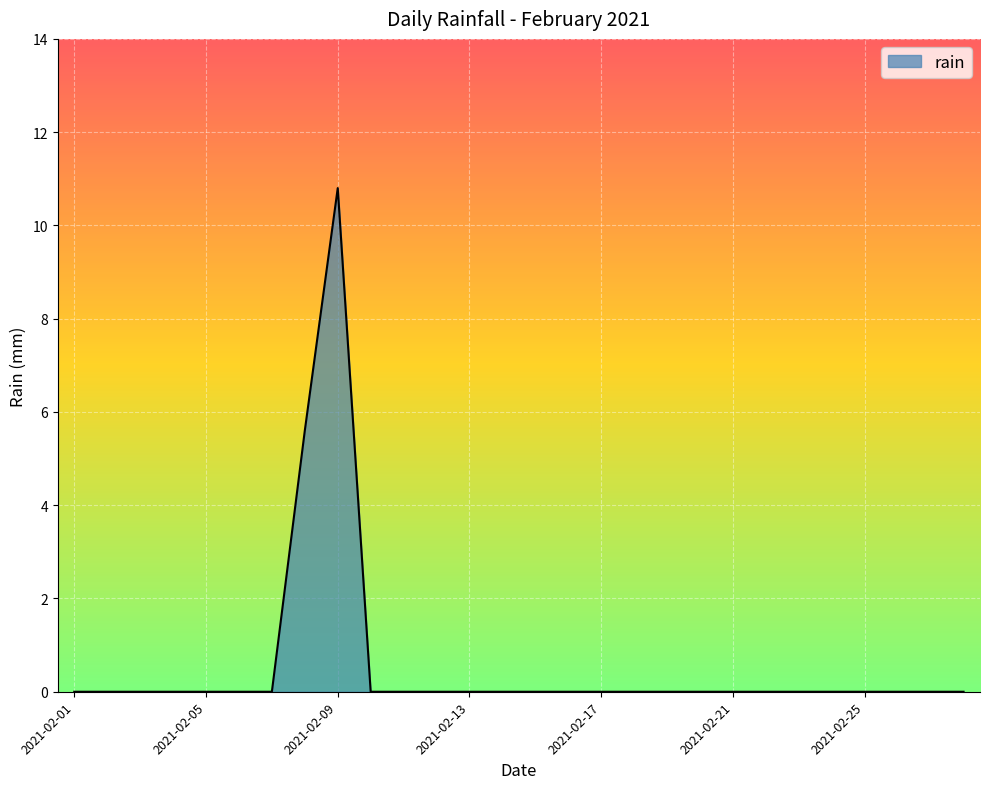

What is the greatest value displayed?

10.8